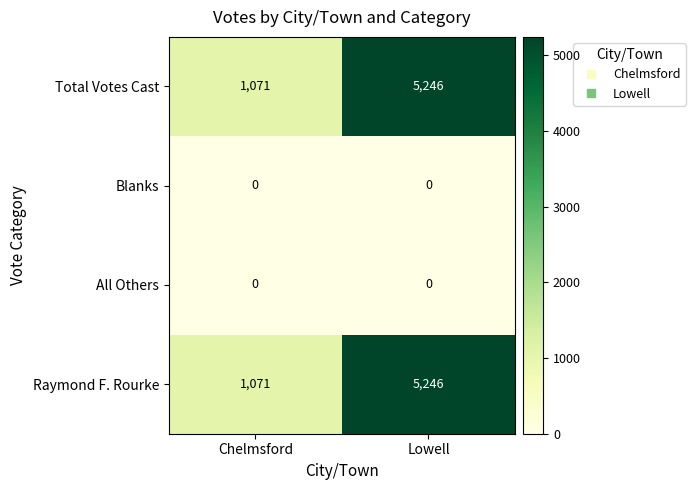

Reading left to right, what are all the values shown in this chart?

Total Votes Cast: 1071	5246
Blanks: 0	0
All Others: 0	0
Raymond F. Rourke: 1071	5246